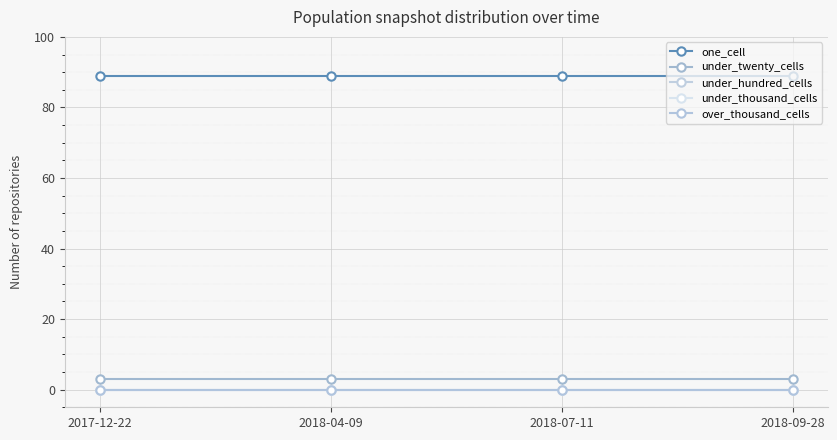

Which category has the lowest value across all series?

2017-12-22